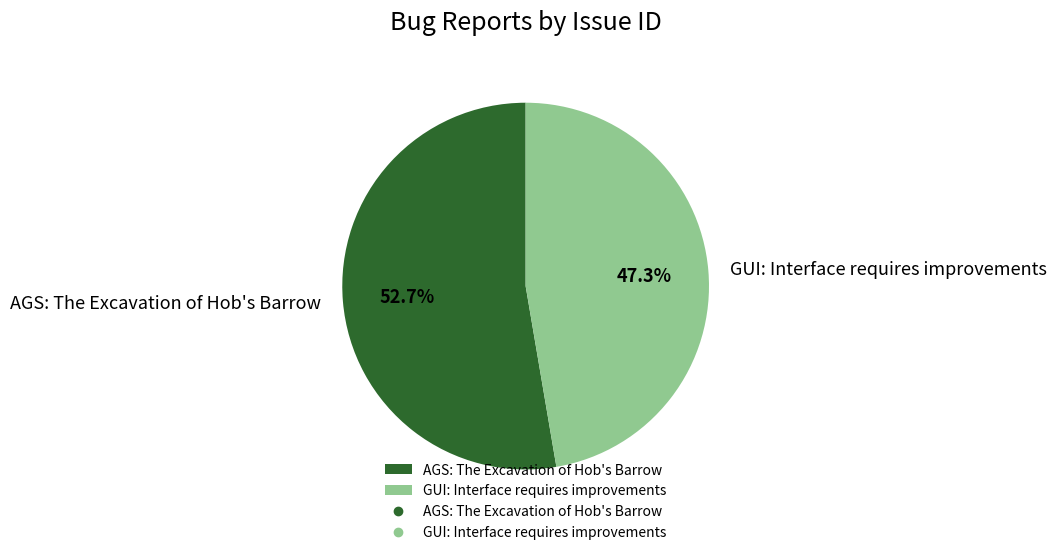

True or false: AGS: The Excavation of Hob's Barrow accounts for 53% of the total.

True